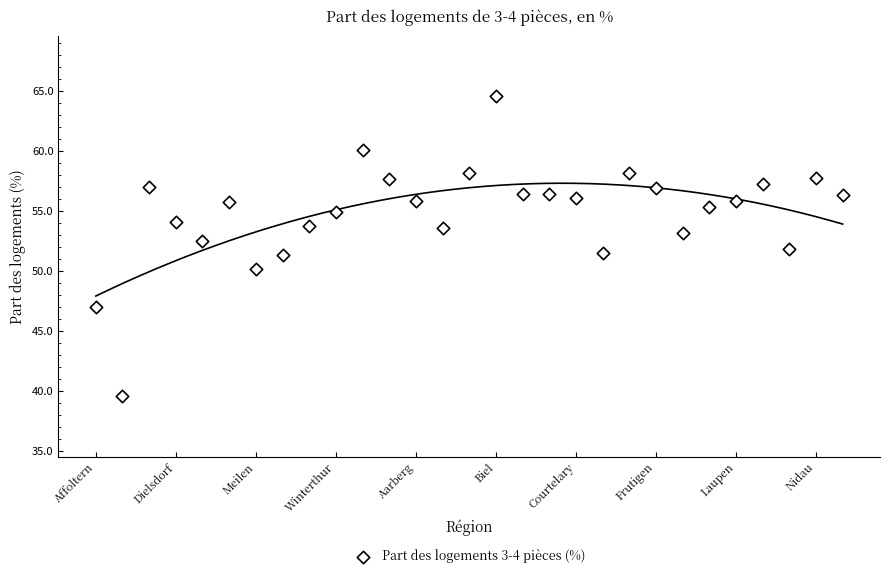

How many data points are displayed?

29